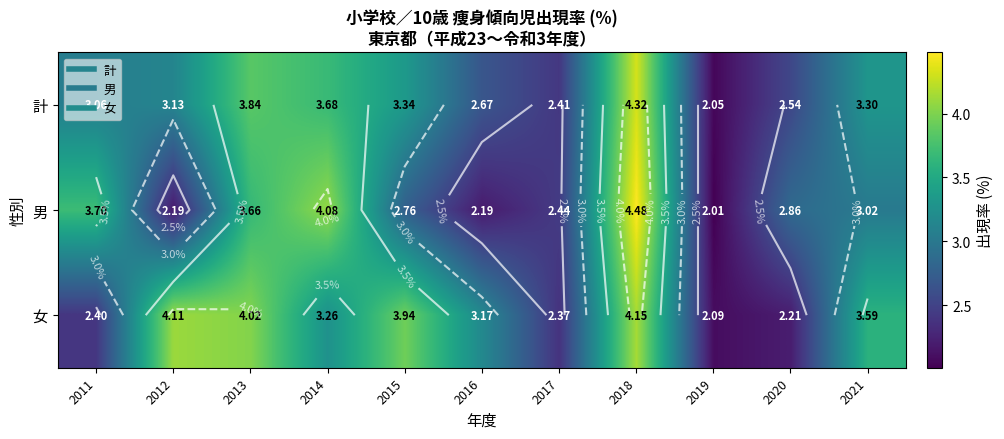

Is the value of 計 at 2016 greater than the value of 男 at 2018?

No